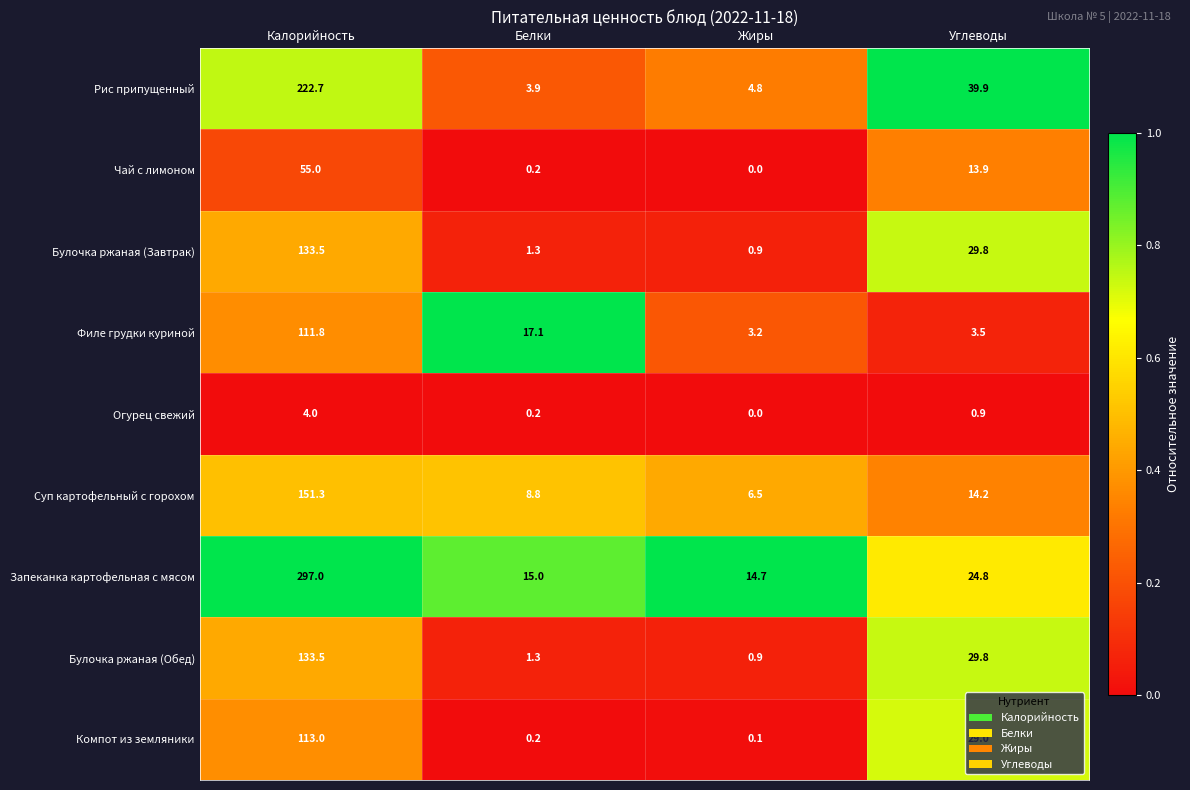

At which category is the sum across all series the highest?

Калорийность